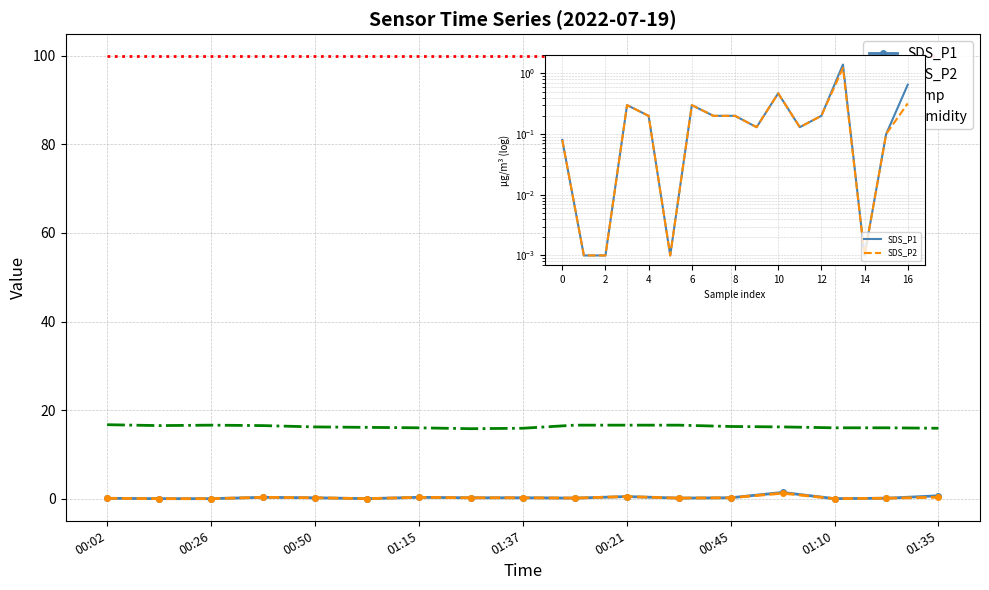

True or false: Temp and SDS_P2 cross at least once.

False